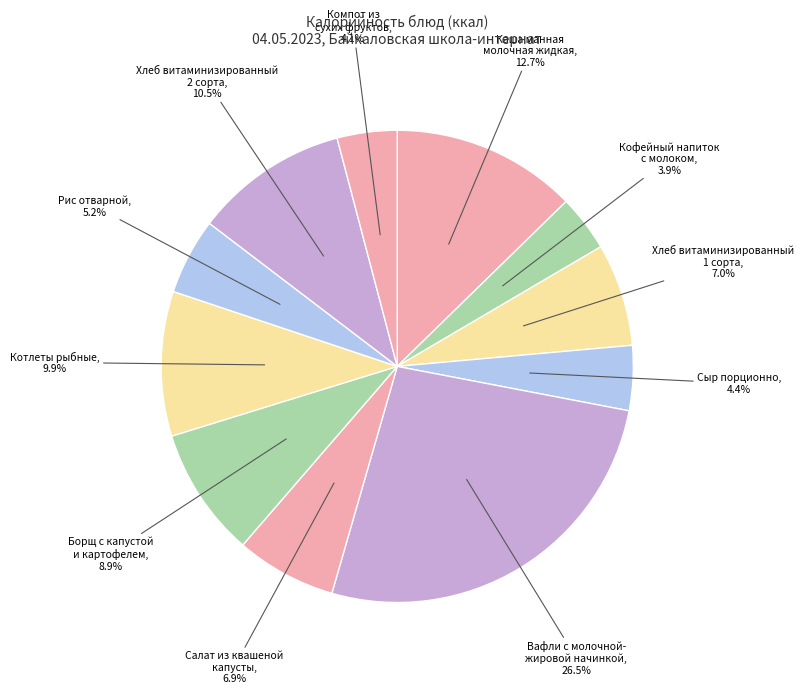

What is the largest slice in the pie chart?

Вафли с молочной- жировой начинкой